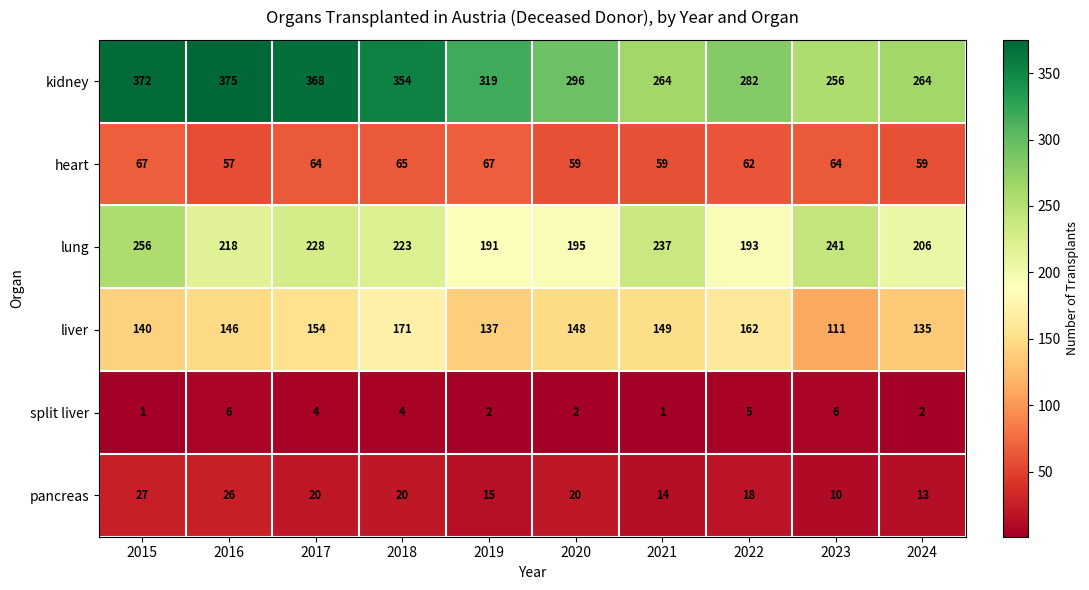

What is the sum of all kidney values?

3150